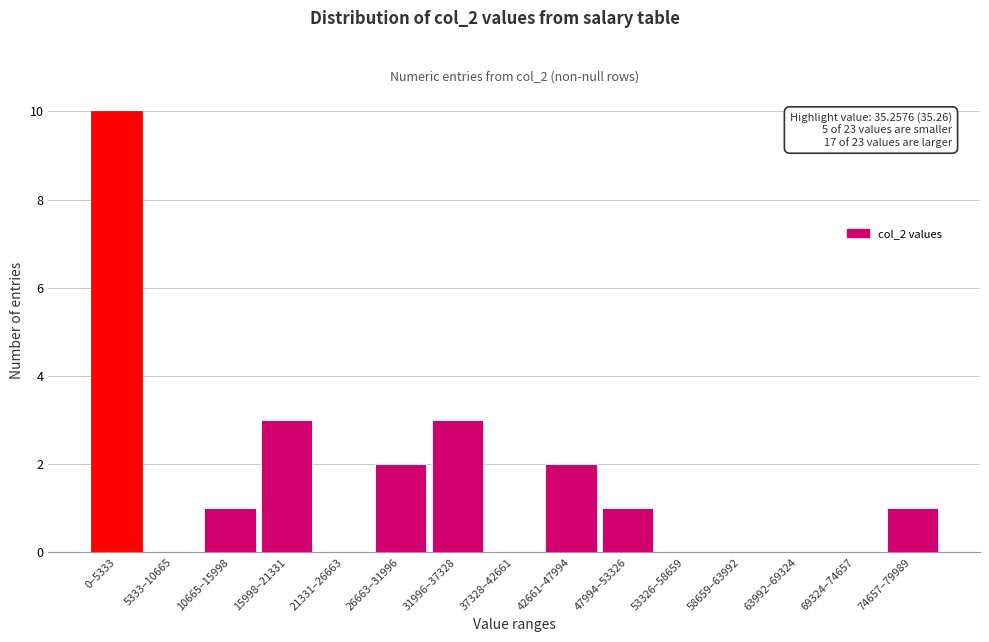

Reading left to right, extract all data points from this chart.

0–5333=10	5333–10665=0	10665–15998=1	15998–21331=3	21331–26663=0	26663–31996=2	31996–37328=3	37328–42661=0	42661–47994=2	47994–53326=1	53326–58659=0	58659–63992=0	63992–69324=0	69324–74657=0	74657–79989=1